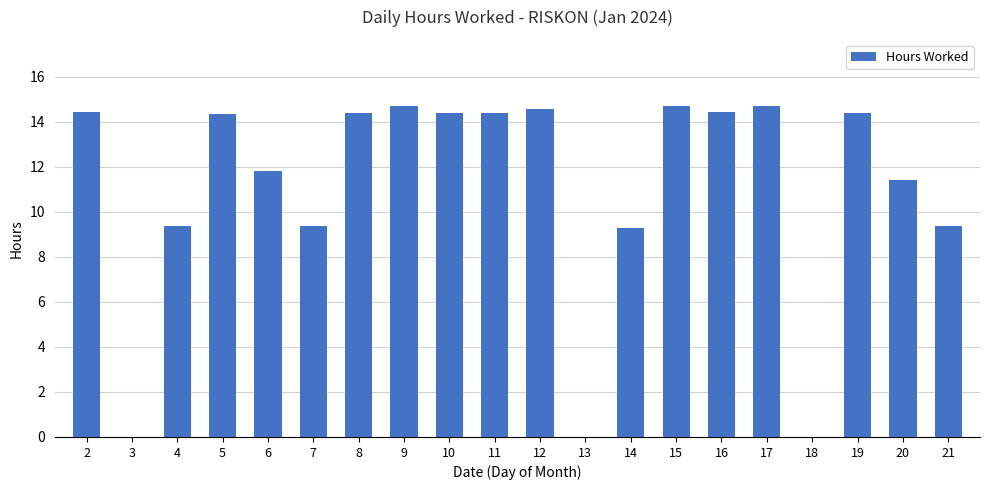

Is it true that the value at 4 is 9.3?

True